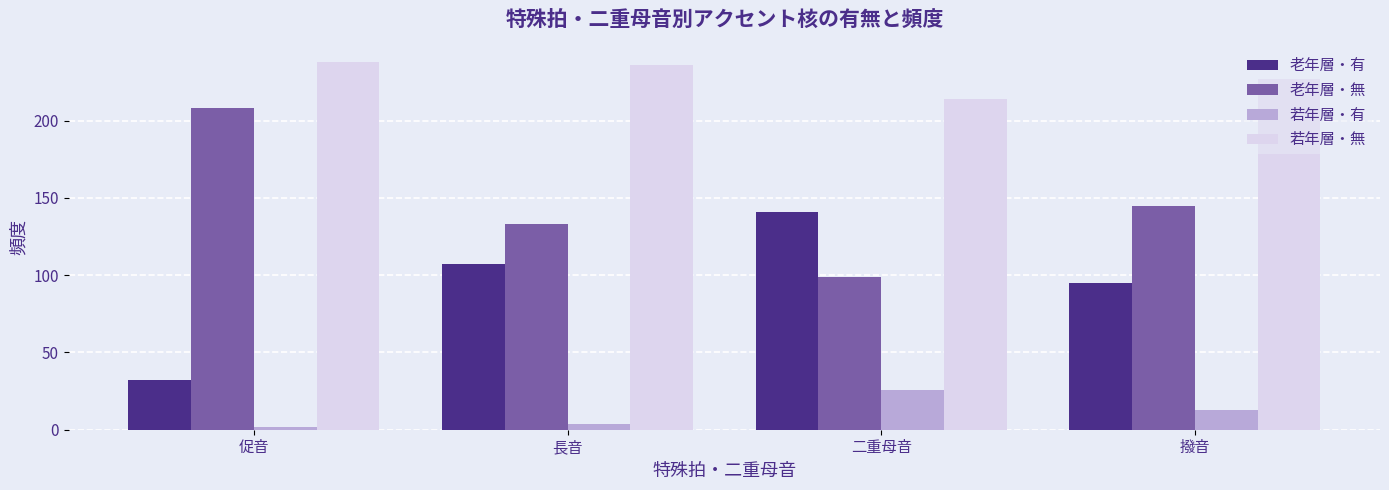

Is the value of 若年層・無 at 撥音 greater than the value of 老年層・無 at 二重母音?

Yes